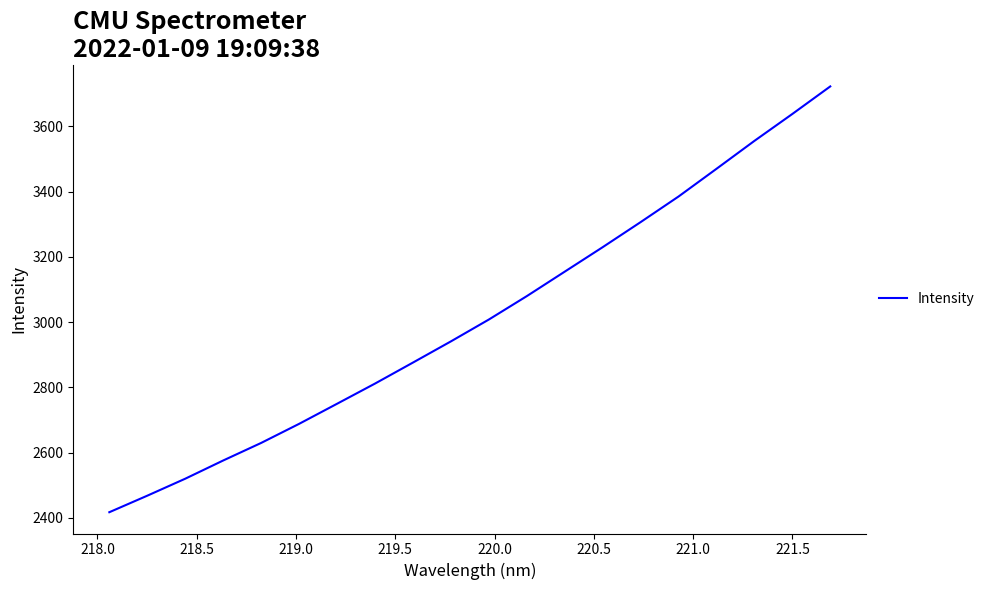

Reading left to right, transcribe all the data shown in this chart.

2417.6	2468.3	2520.3	2576.1	2629.9	2688.4	2749.9	2811.8	2876.2	2941.0	3008.0	3079.7	3154.7	3229.6	3306.4	3384.8	3469.7	3555.2	3637.6	3722.0